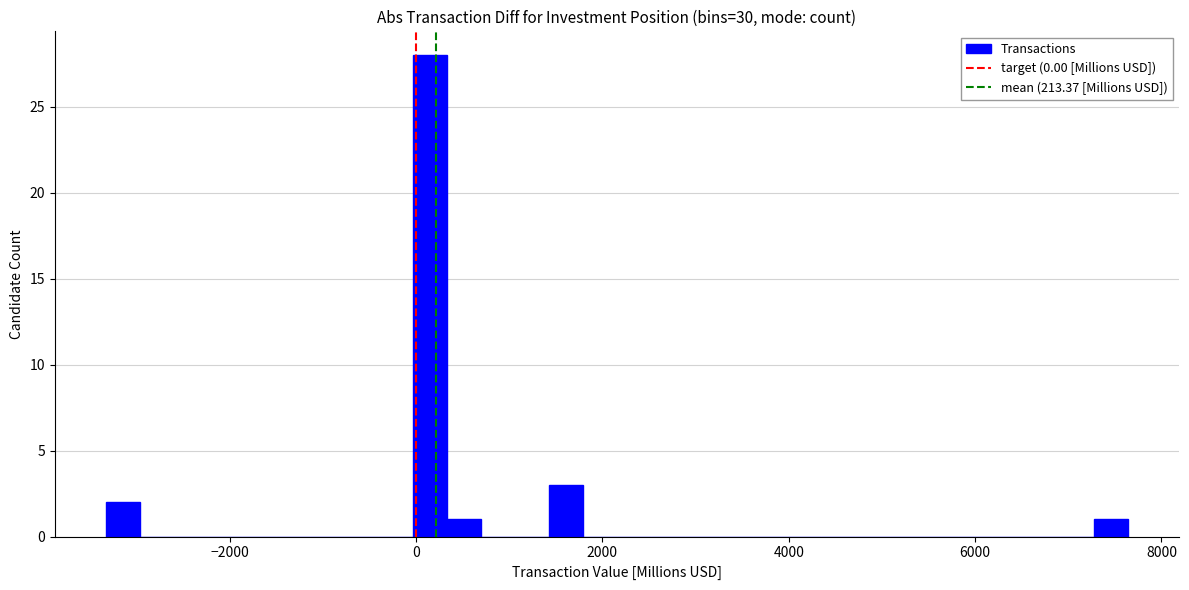

Around what value on the x-axis is the tallest bar? Give the approximate position of its centre, as read against the axis.

200